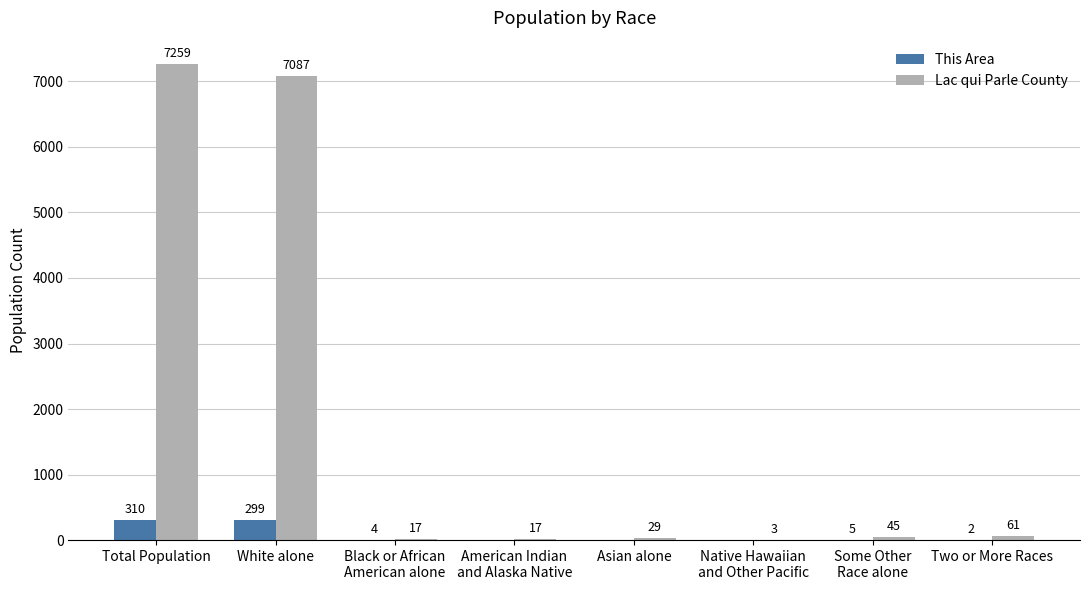

Which series has the largest total across all categories?

Lac qui Parle County